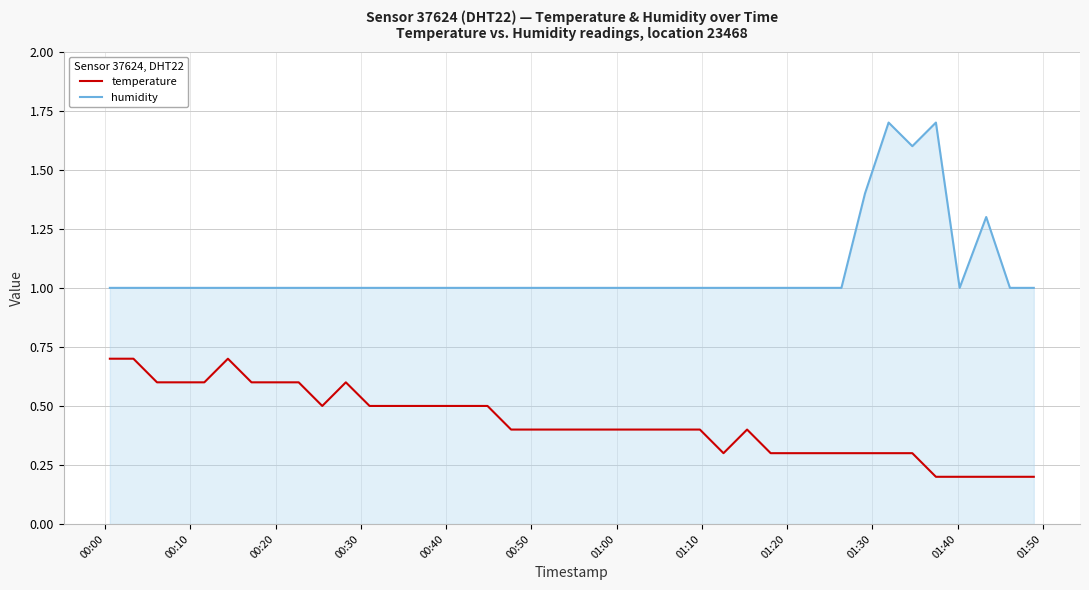

Rank the series by their maximum value, from highest to lowest.

humidity, temperature